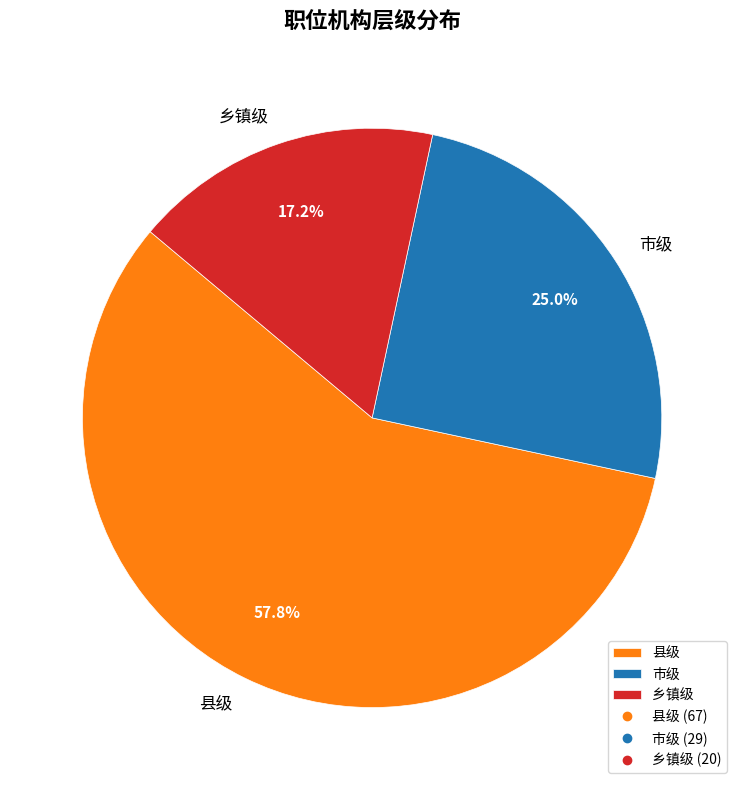

Rank the categories by value from lowest to highest.

乡镇级, 市级, 县级